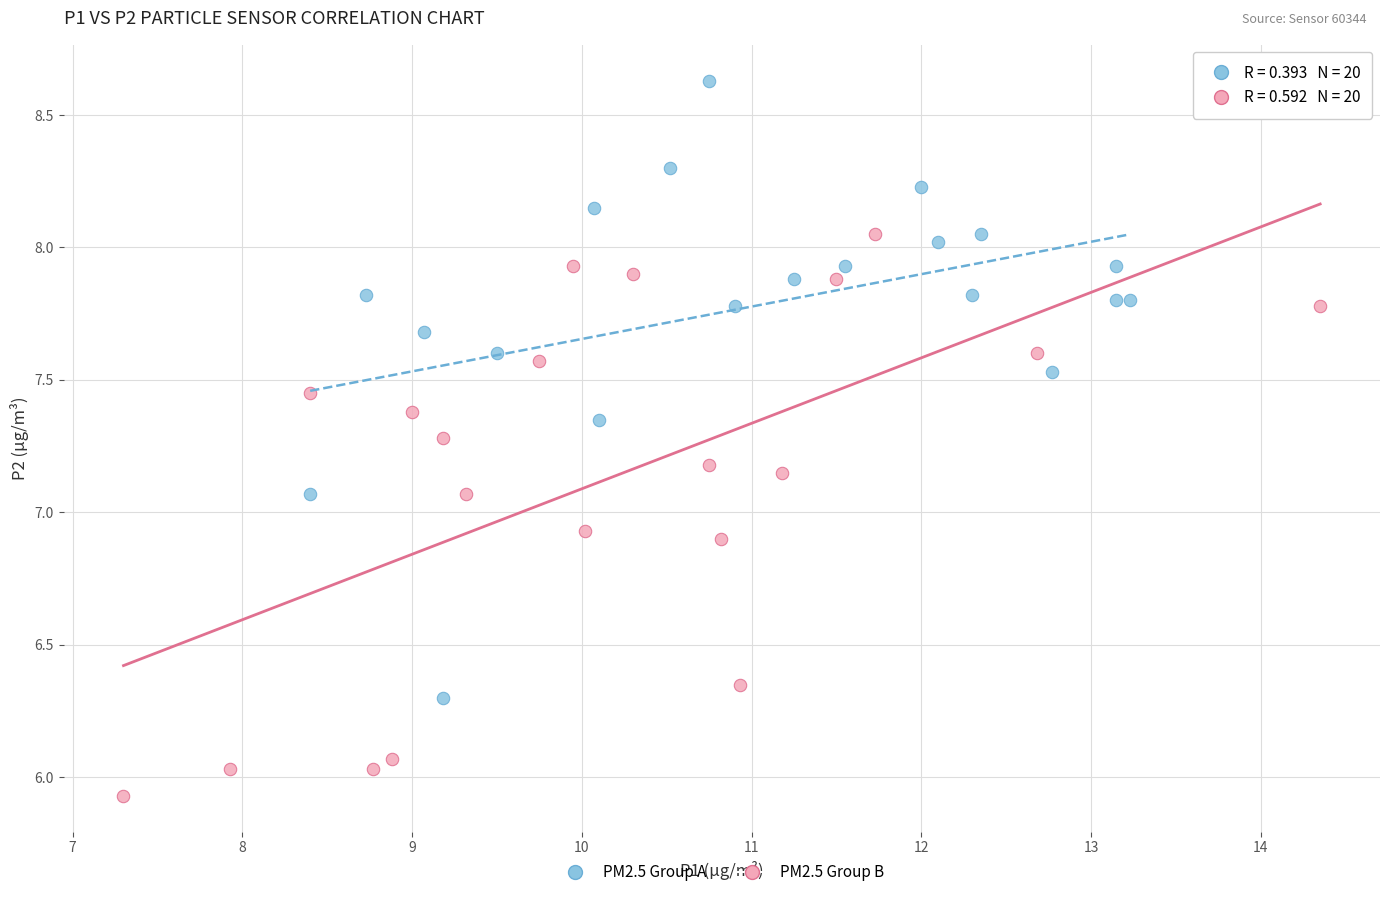

Which series reaches the maximum Y coordinate?

PM2.5 Group A